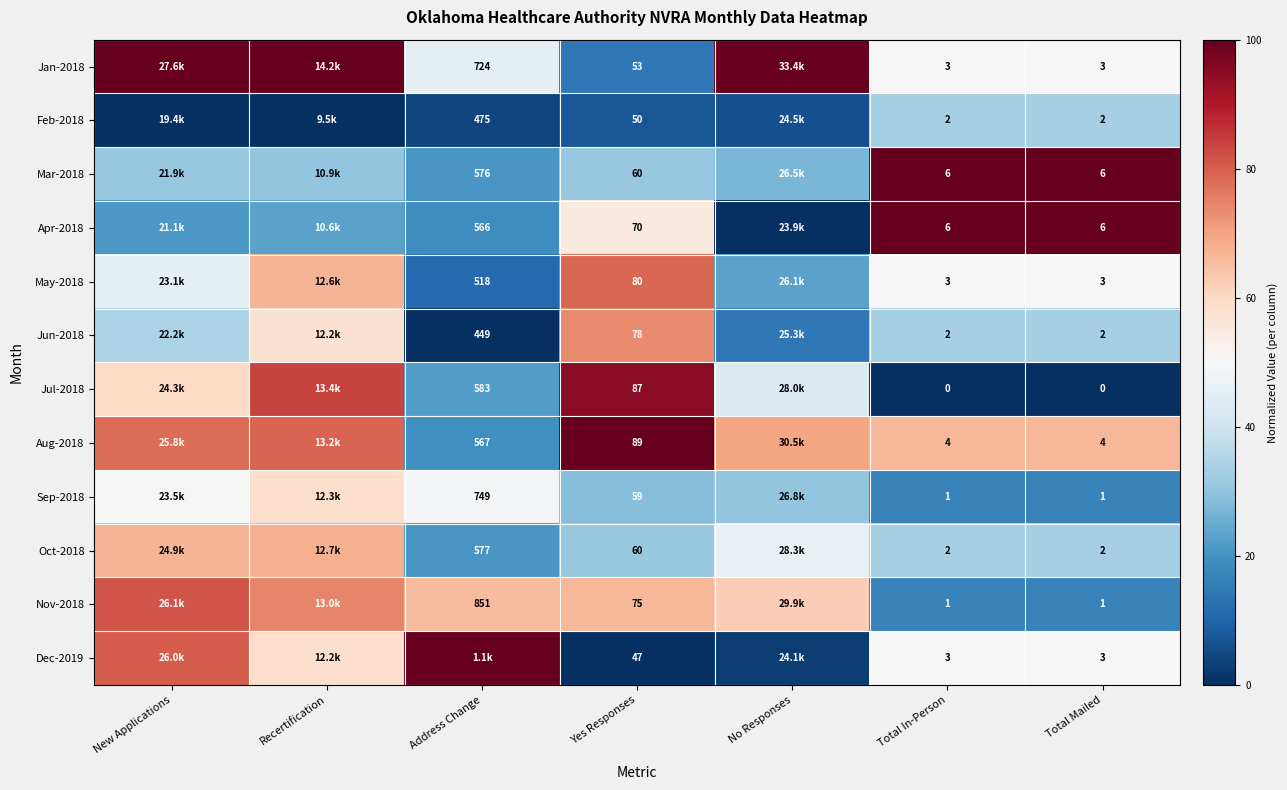

How many categories are shown in the chart?

7